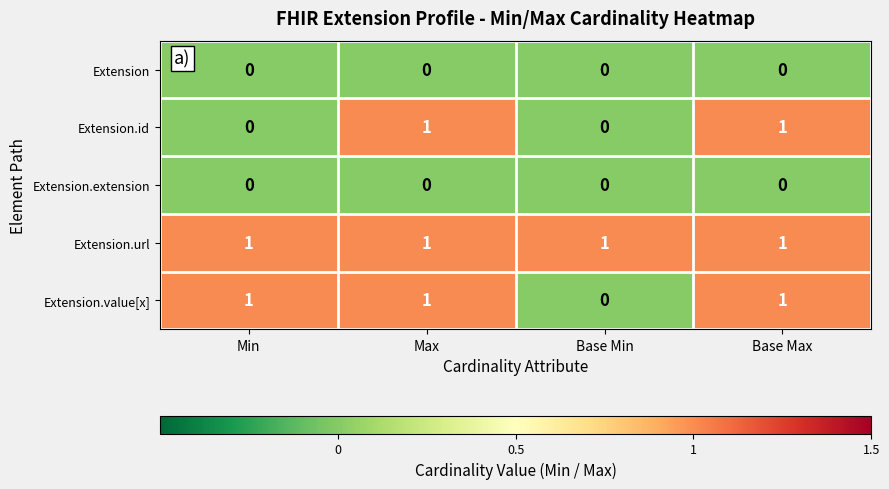

Count the number of categories in the chart.

4